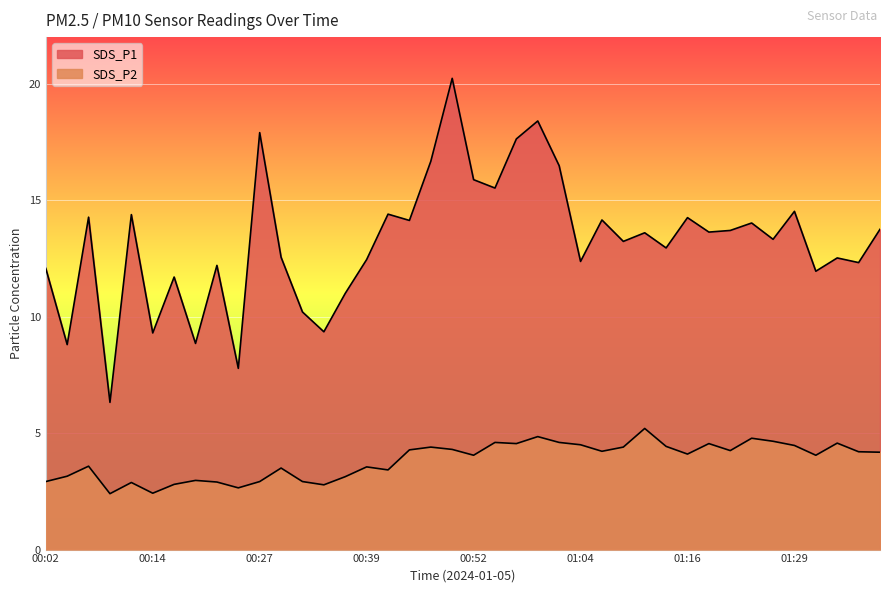

The value of SDS_P2 at 00:19 is 0.8. True or false?

False